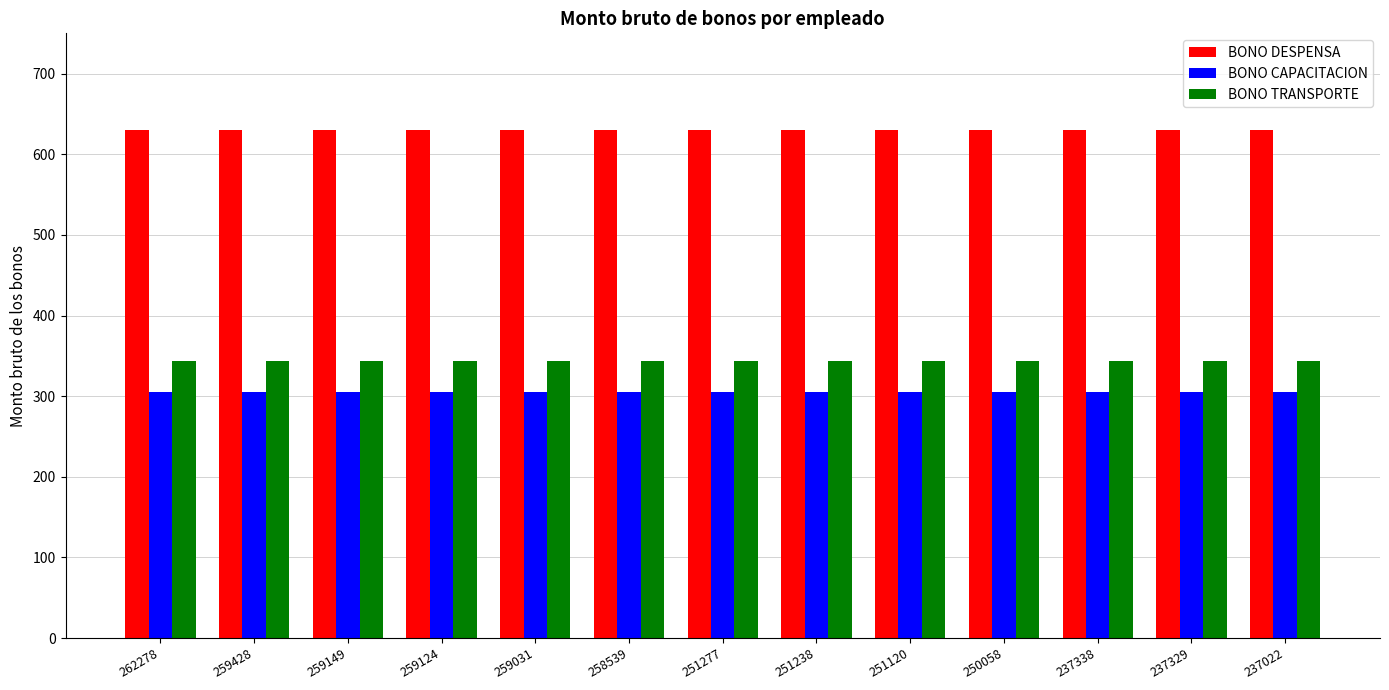

How many groups of bars are there?

13